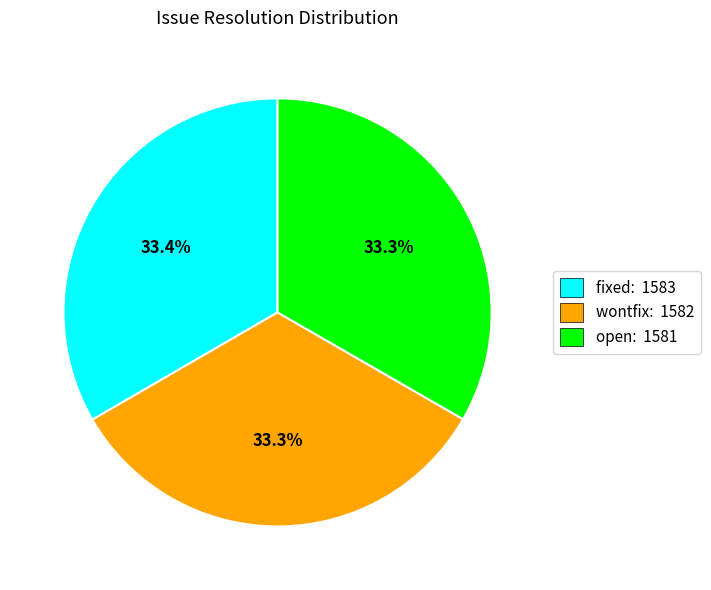

Is there any slice that represents more than half of the pie?

No